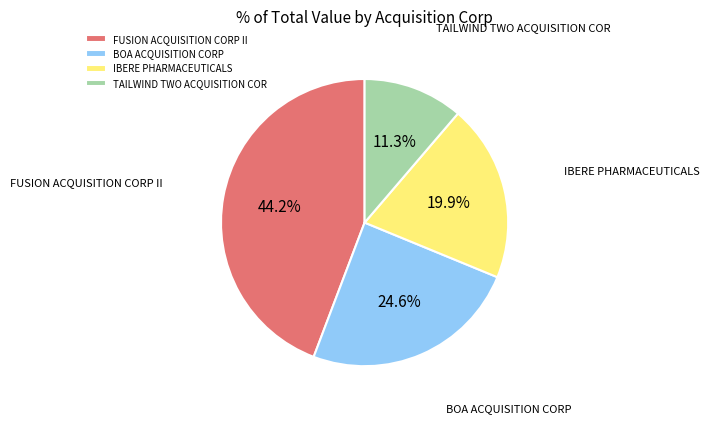

Which slice is the smallest?

TAILWIND TWO ACQUISITION COR